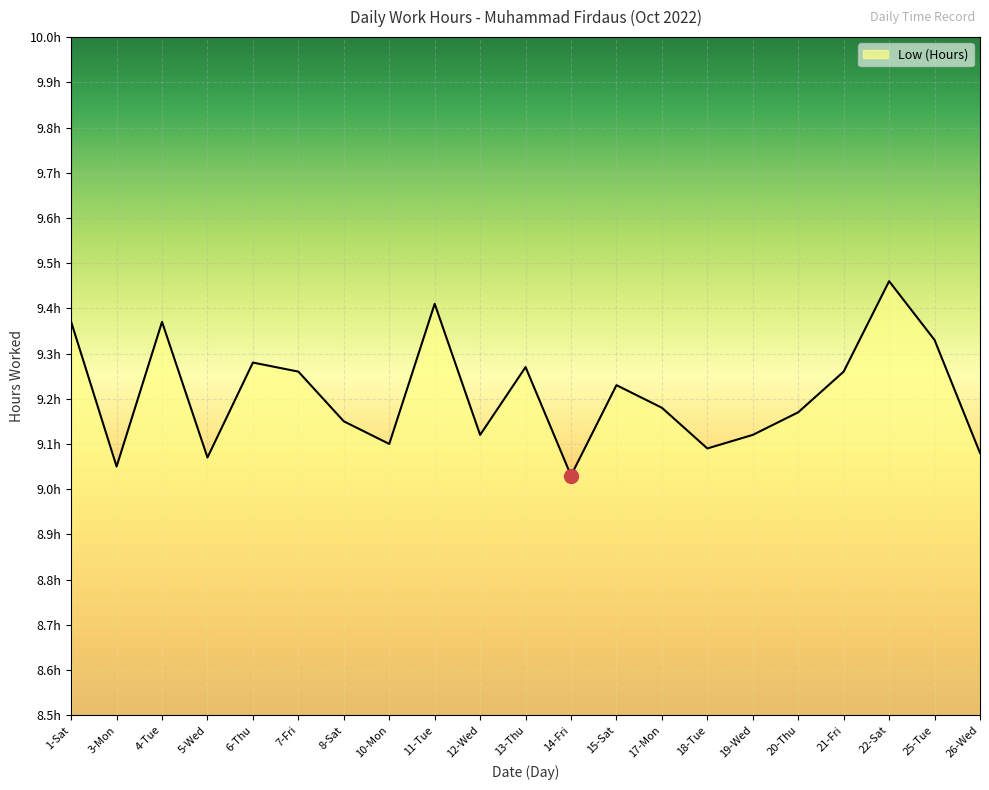

Is it true that the value at 12-Wed is 5.5?

False